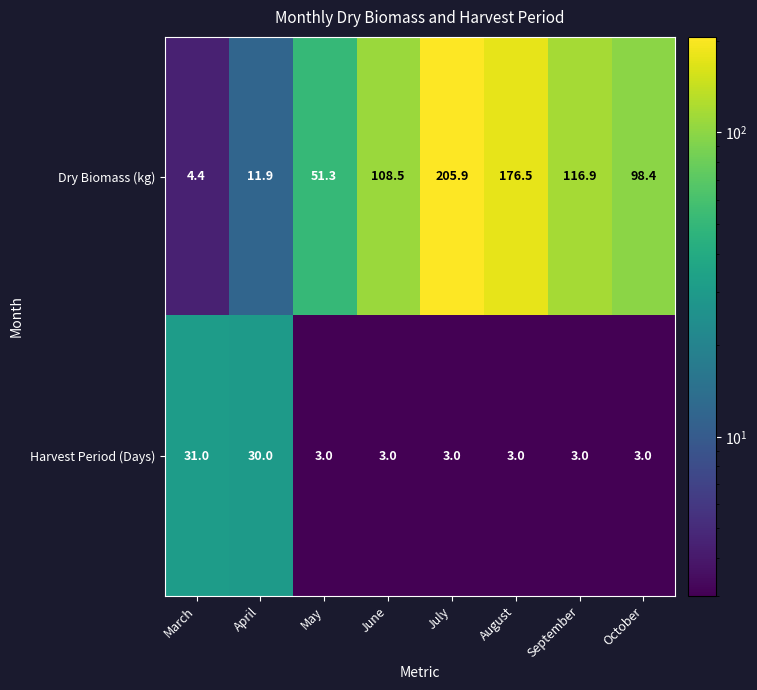

What is the difference between the highest and lowest values at June?

105.5